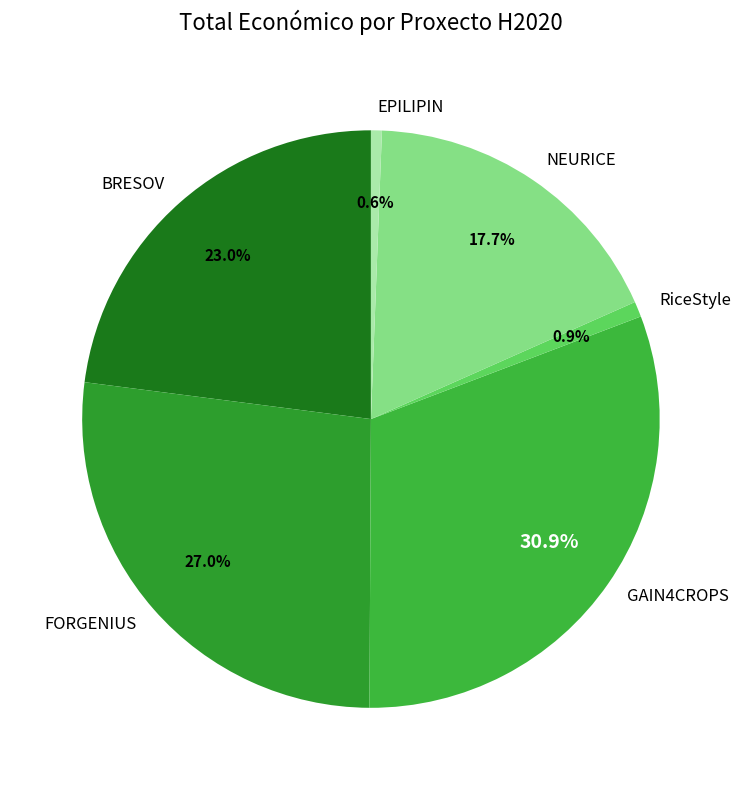

How many slices are in this pie chart?

6